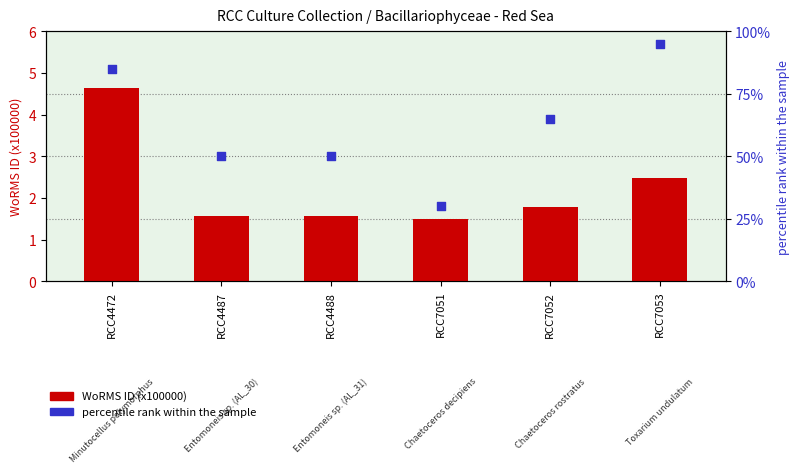

Which series has the widest spread of Y values?

percentile rank within the sample